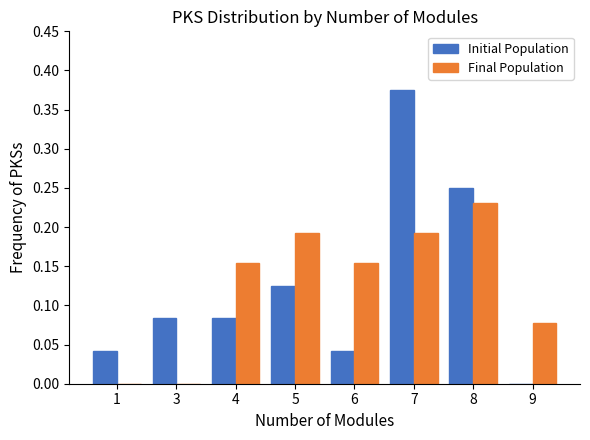

At which category does the chart reach its peak across all series?

7